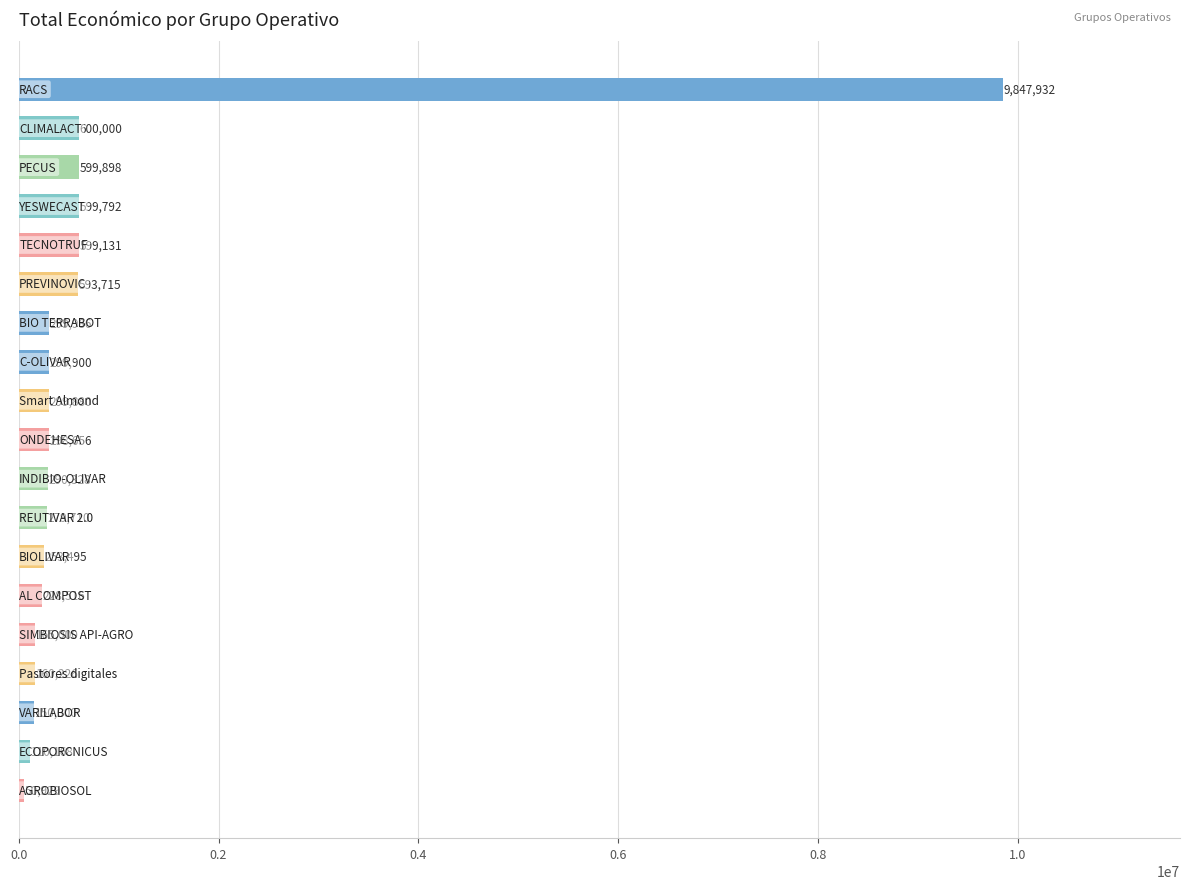

What is the value of the 5th bar from the top?

599131